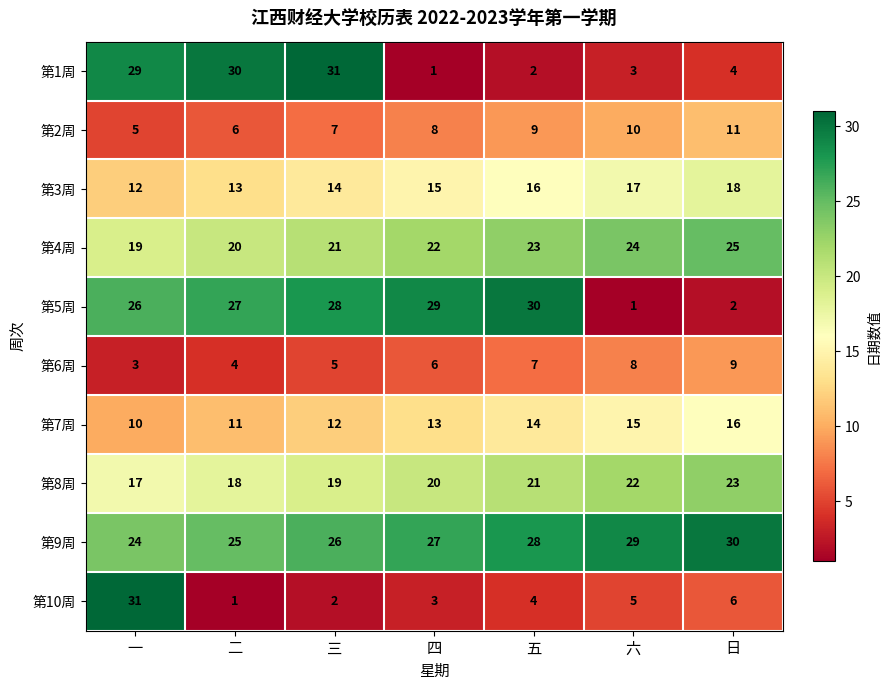

What is the total value across all series at 四?

144